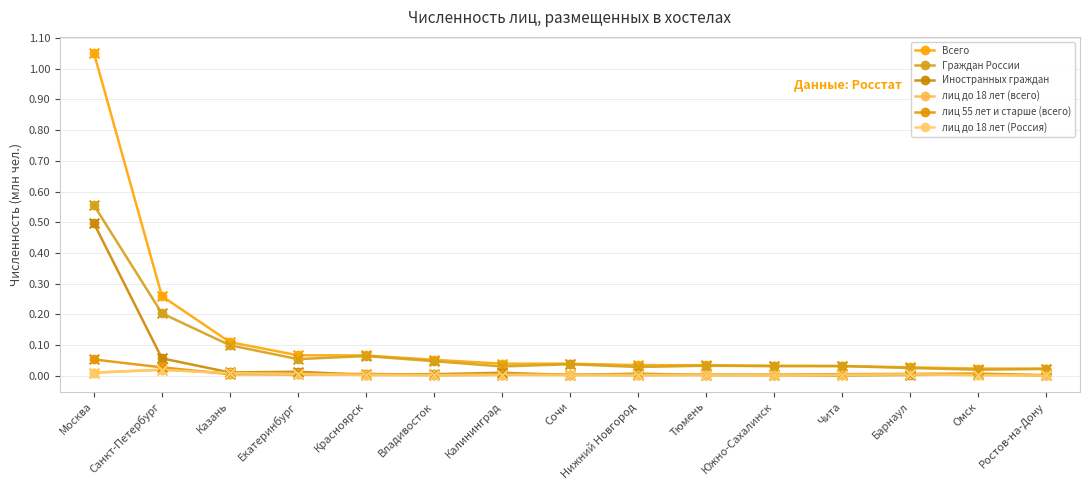

At how many categories does at least one series exceed 0?

15